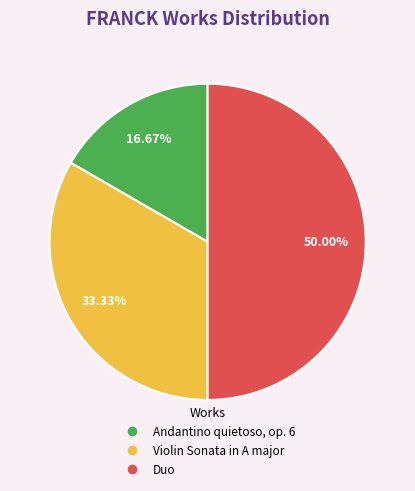

The Duo slice represents 50% of the pie. True or false?

True